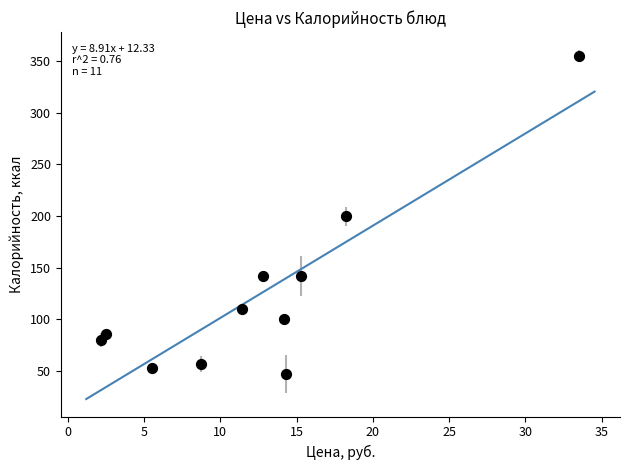

What is the average X value?

12.6